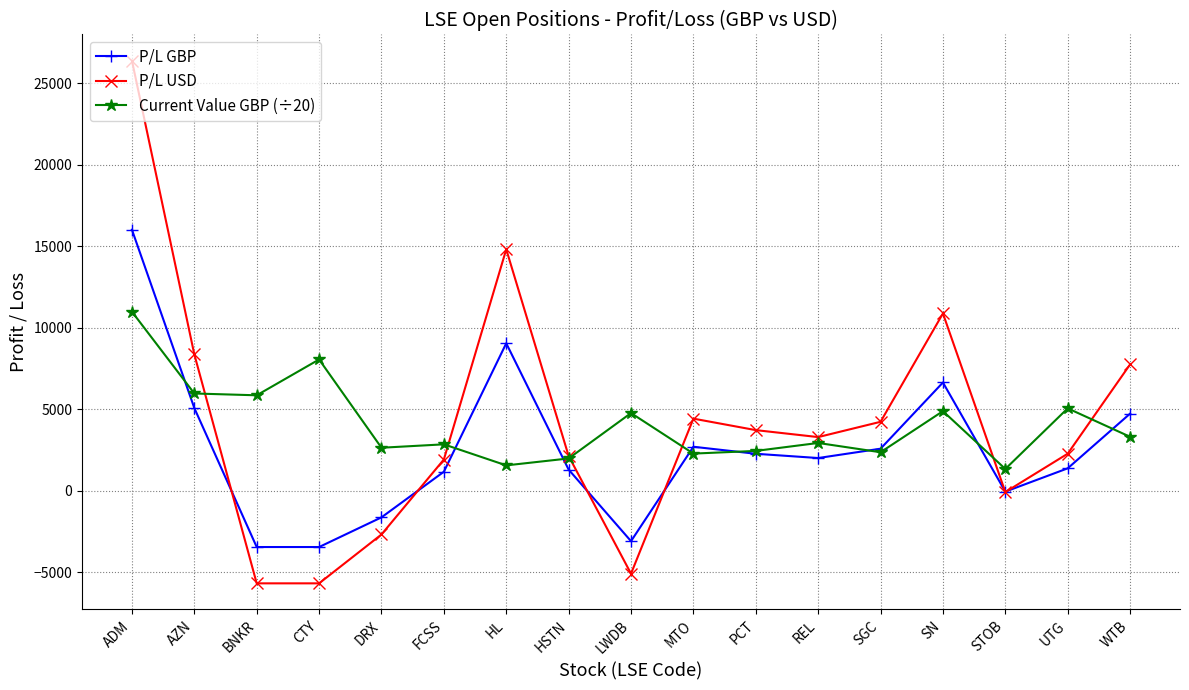

Where is P/L USD nearest to the value 10358?

SN